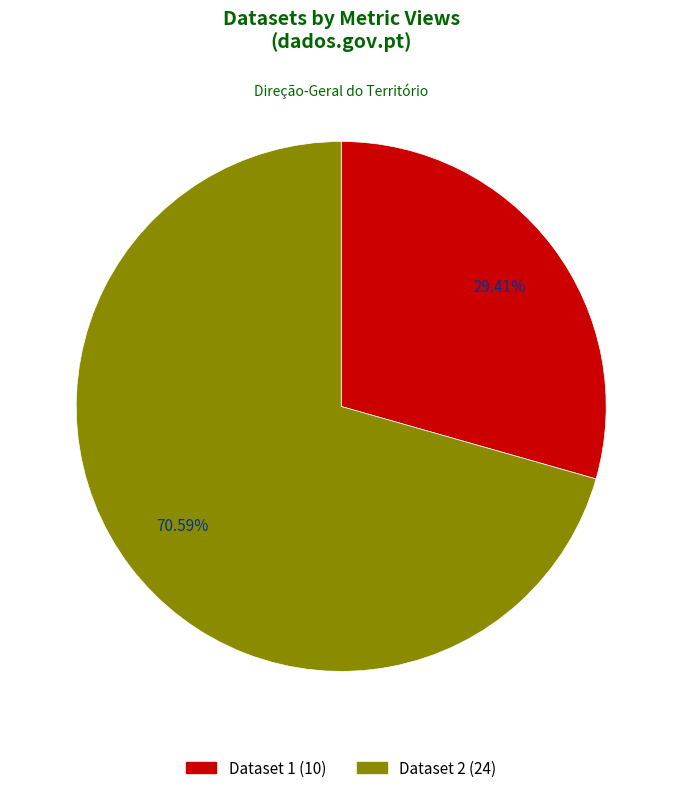

Is there any slice that represents more than half of the pie?

Yes